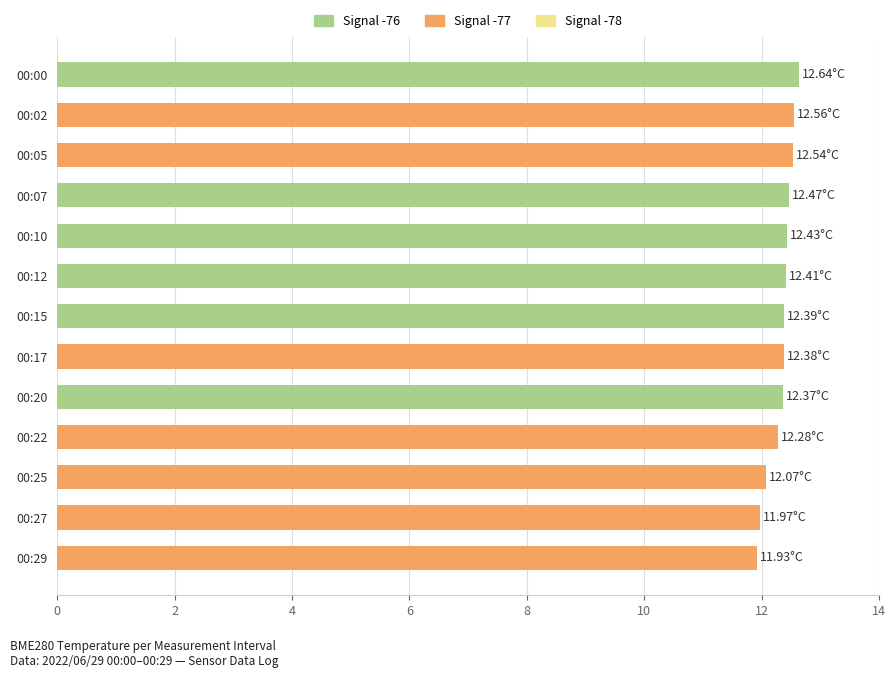

Between 00:27 and 00:20, which is larger?

00:20